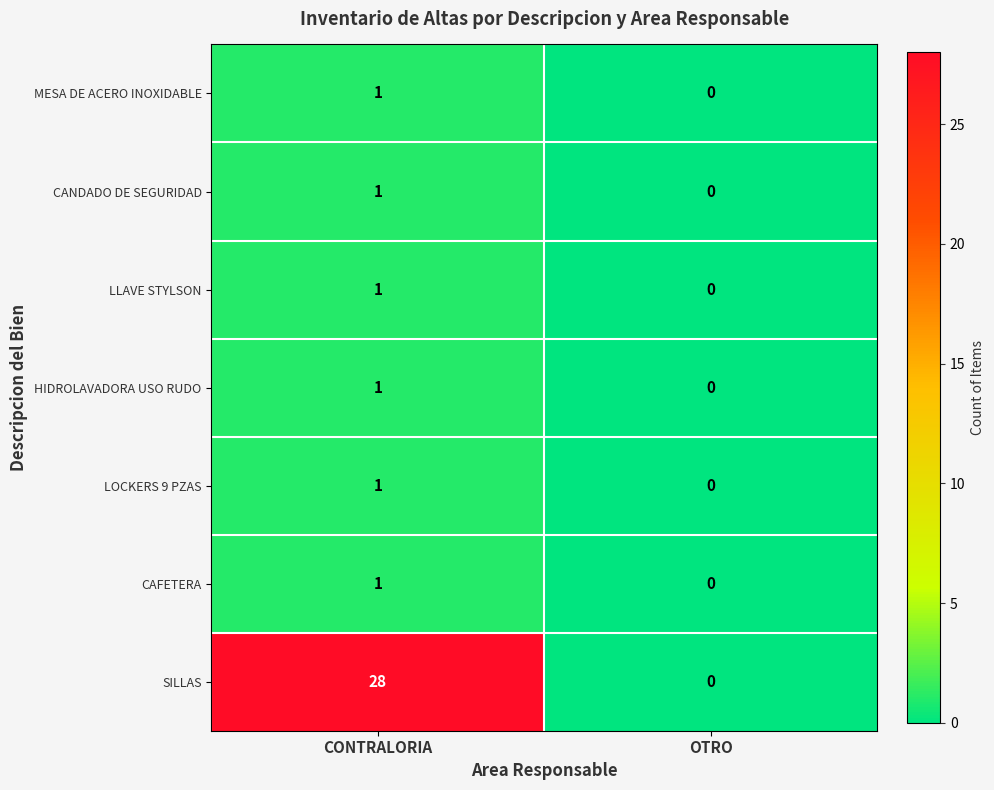

Is it true that CAFETERA equals 0 at CONTRALORIA?

False